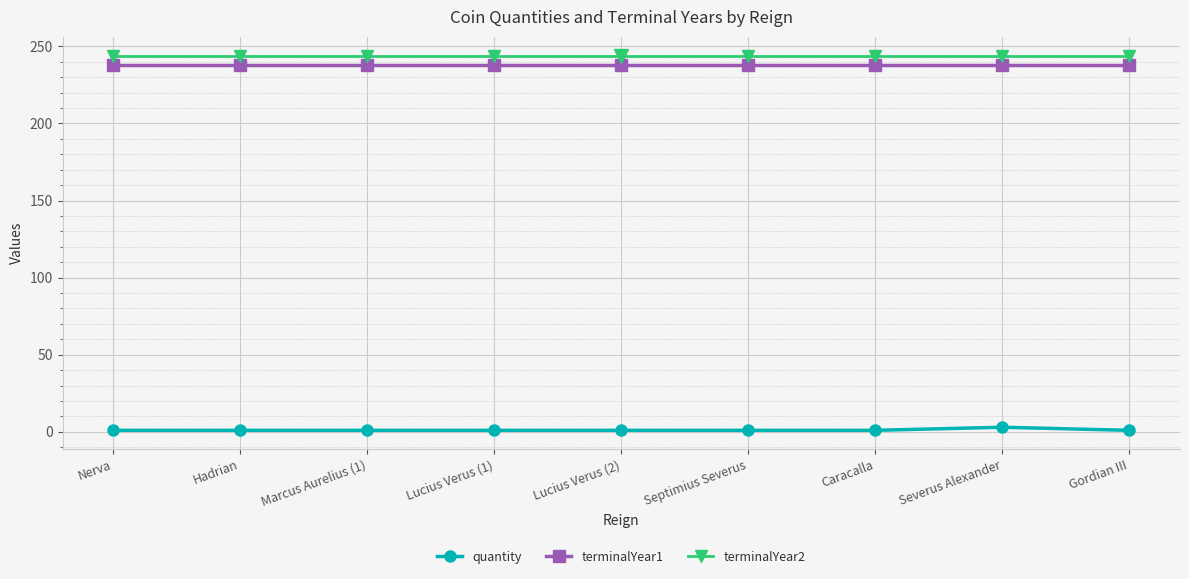

What is the total value across all series at Caracalla?

483